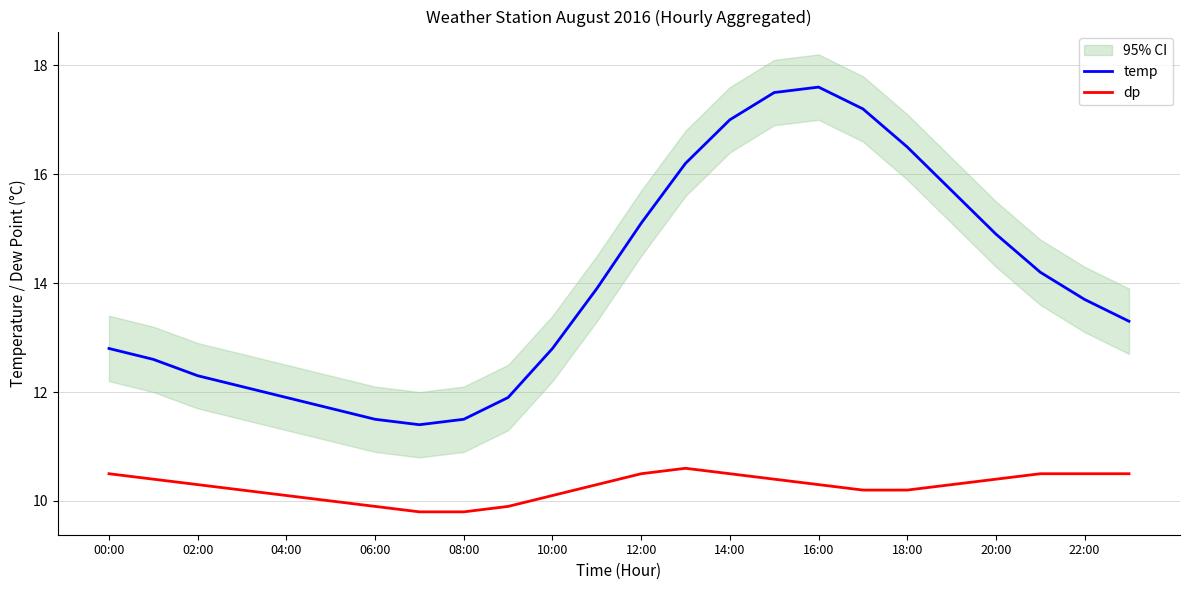

True or false: dp and temp intersect in this chart.

False